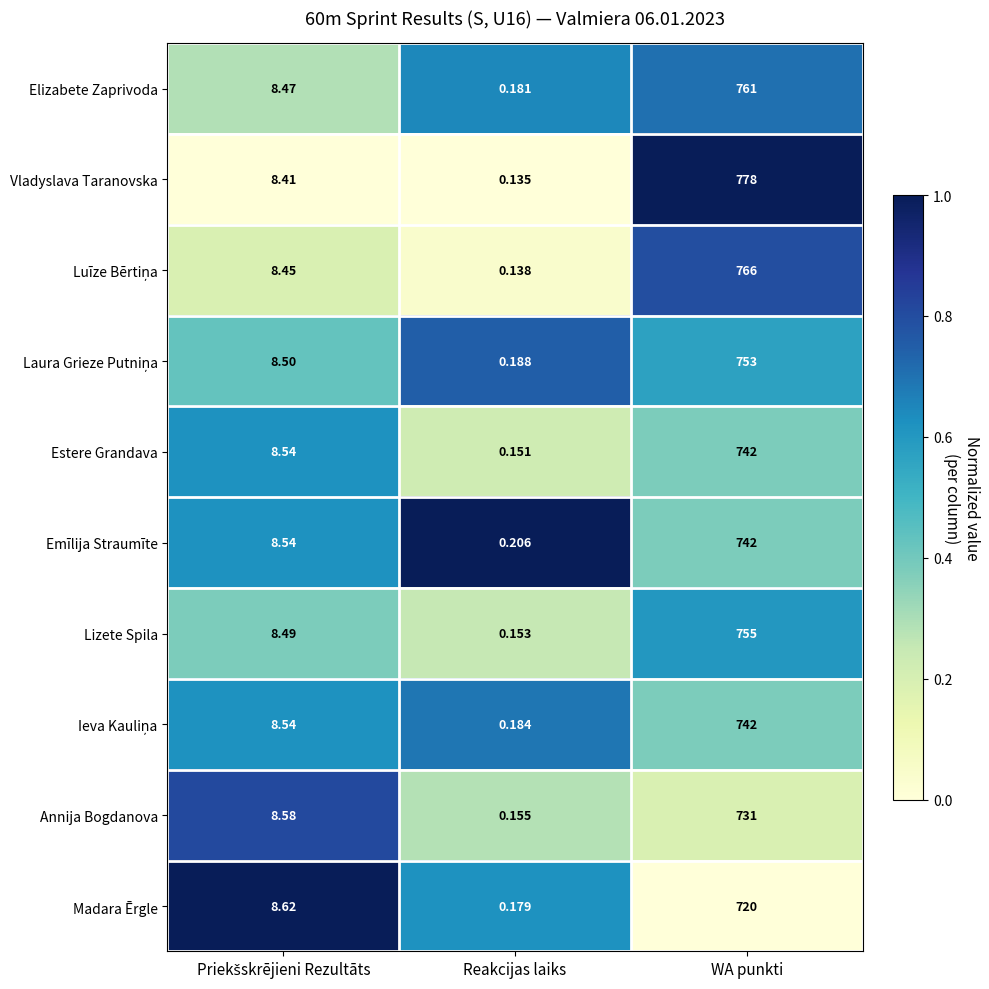

Which label corresponds to the smallest value in the chart?

Reakcijas laiks